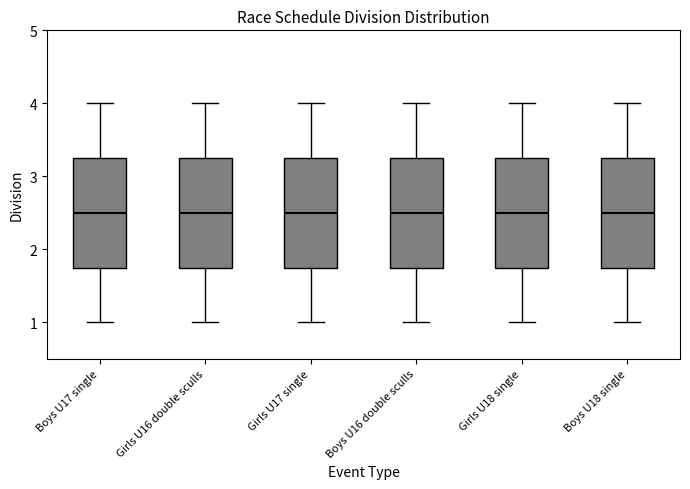

Where does the lower whisker of the box for Girls U16 double sculls end on the y-axis? The values are not printed on the chart, so give them approximately, as read against the axis.

1.0